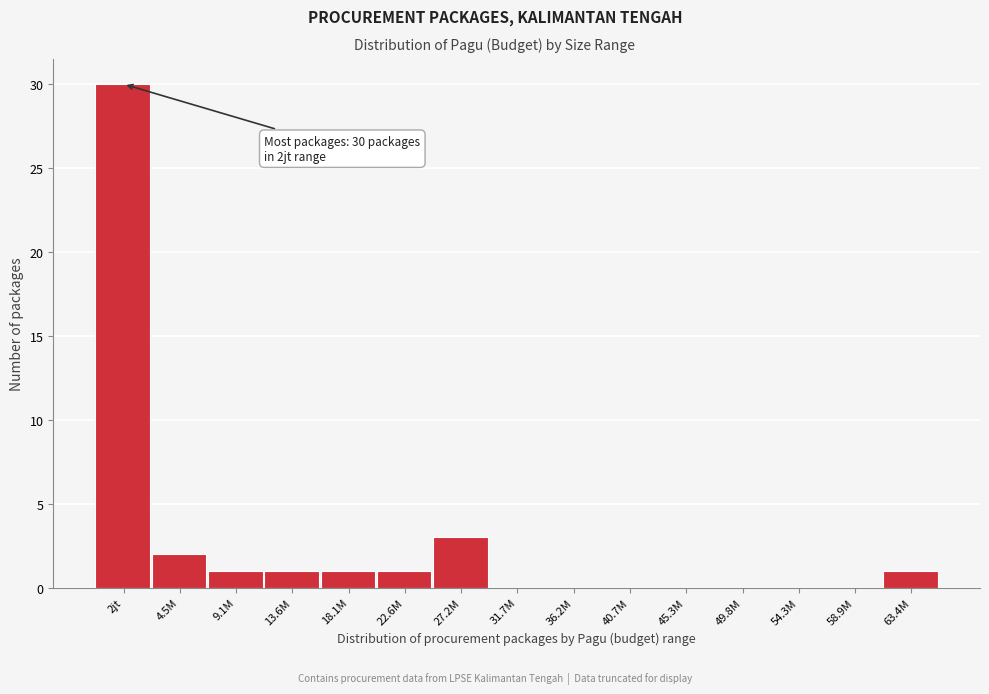

Reading right to left, transcribe all the data shown in this chart.

63.4M=1	58.9M=0	54.3M=0	49.8M=0	45.3M=0	40.7M=0	36.2M=0	31.7M=0	27.2M=3	22.6M=1	18.1M=1	13.6M=1	9.1M=1	4.5M=2	2jt=30